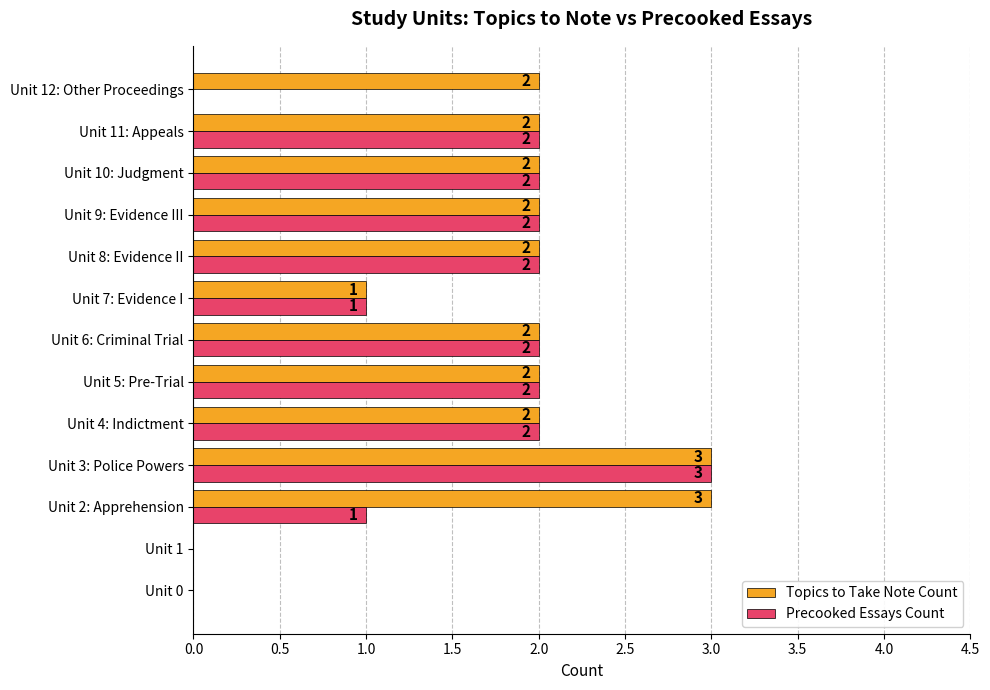

What is the sum of the Topics to Take Note Count values at Unit 0 and Unit 2: Apprehension?

3